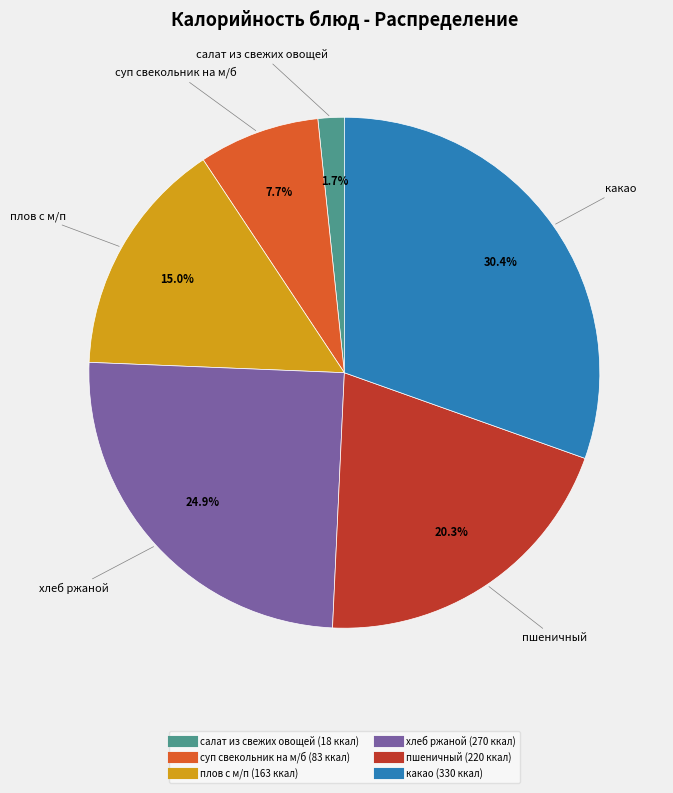

Which category has the smallest portion of the pie?

салат из свежих овощей